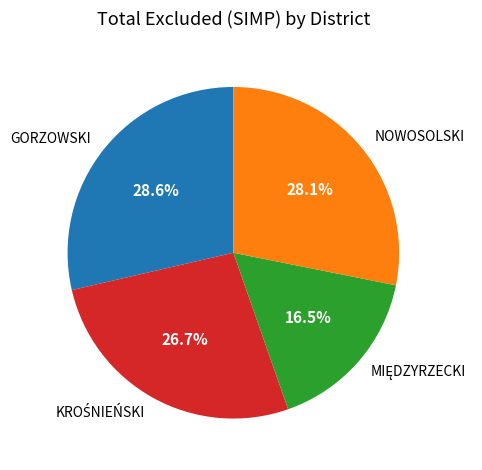

Does GORZOWSKI represent more than half of the total?

No